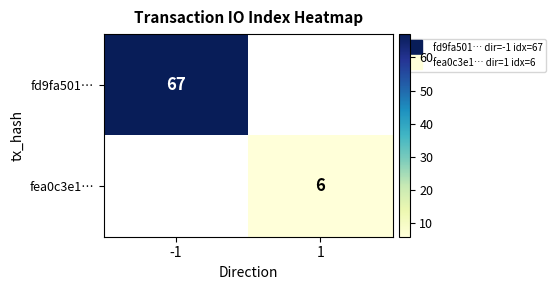

The fea0c3e1… series shows 10.6 at 1. True or false?

False